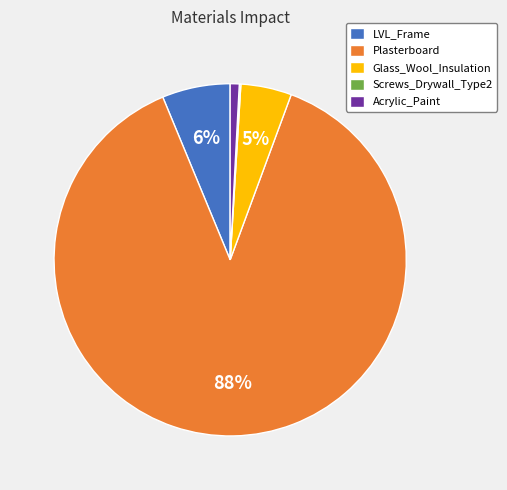

Does Plasterboard account for over 50% of the chart?

Yes